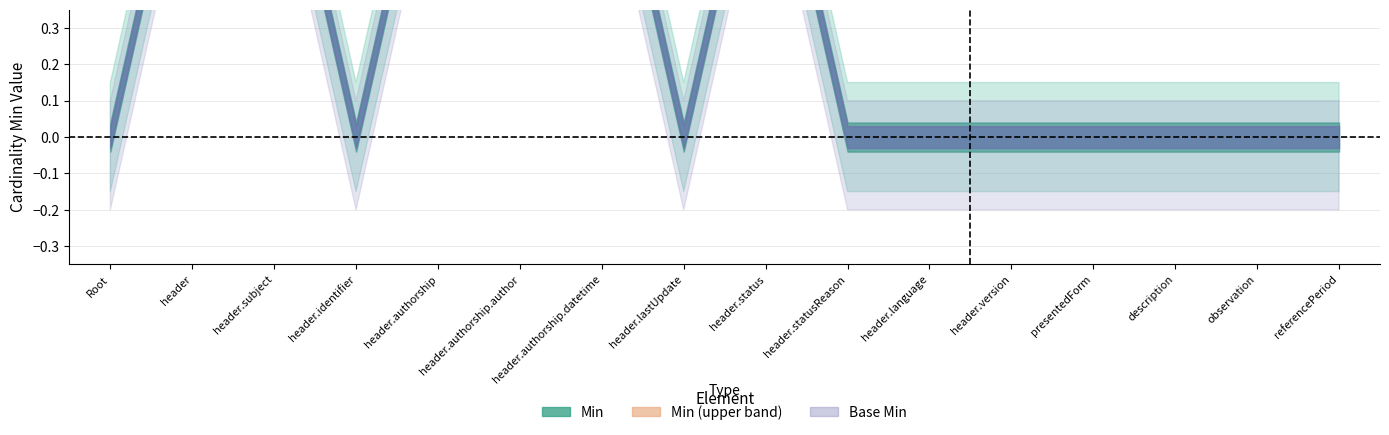

What is the difference between the maximum and second lowest values in the Base Min series?

1